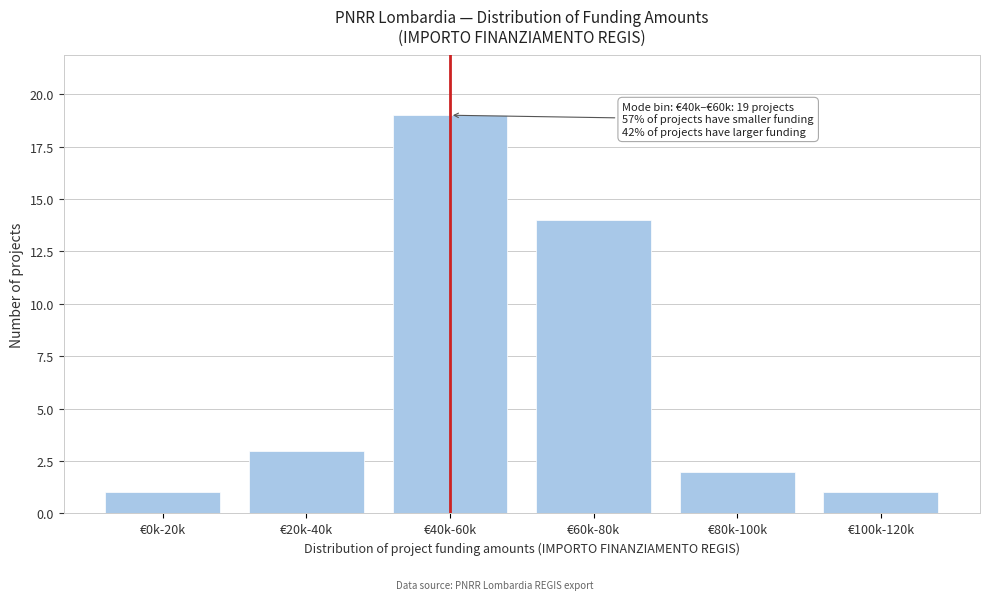

Reading left to right, list all the values displayed in this chart.

1	3	19	14	2	1